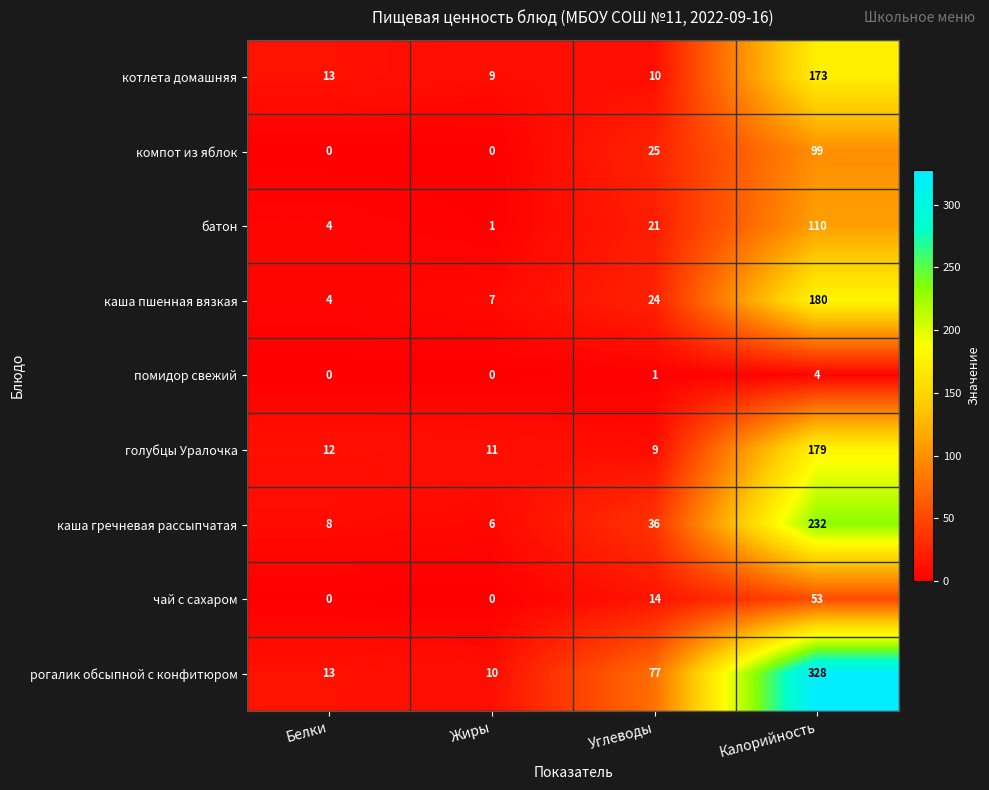

Between Жиры and Калорийность, which series saw the biggest shift?

рогалик обсыпной с конфитюром